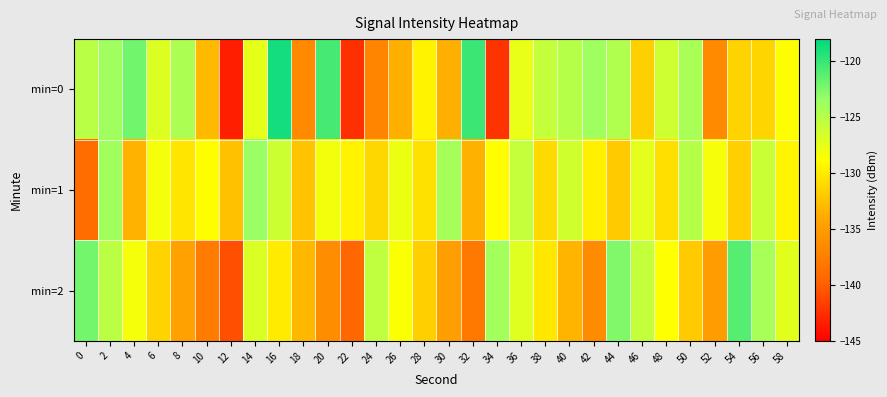

Which series changed the most between 10 and 52?

min=0